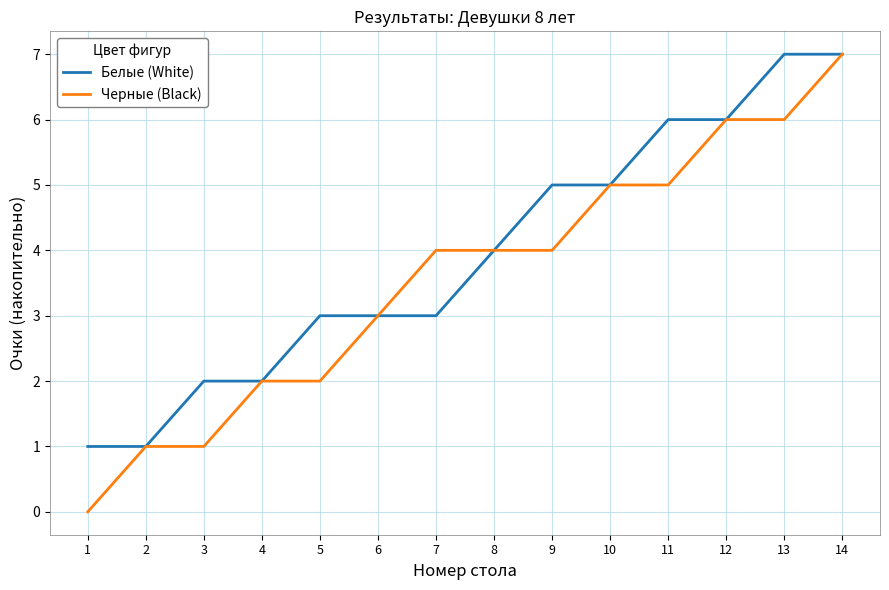

Is it true that Белые (White) equals 2 at 4?

True